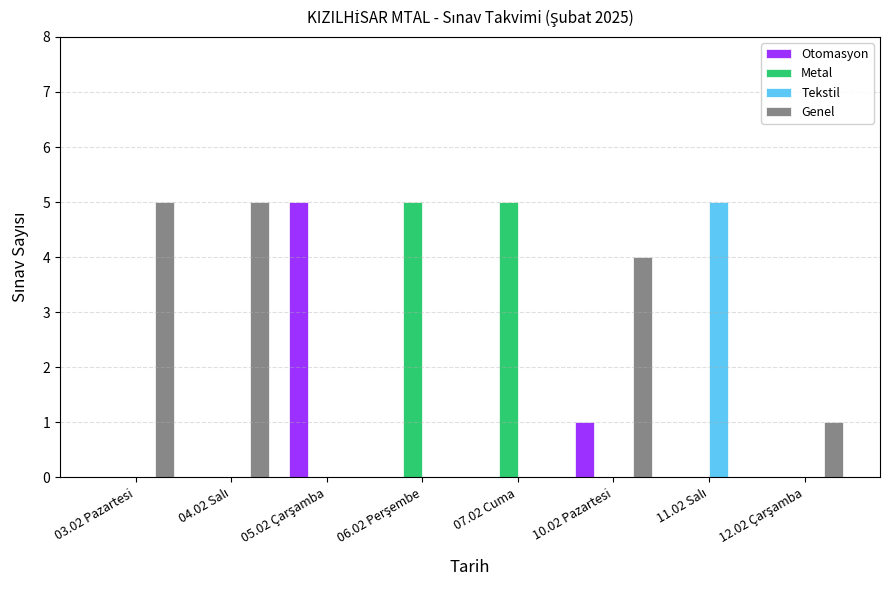

How many Genel values are between 0 and 5?

8